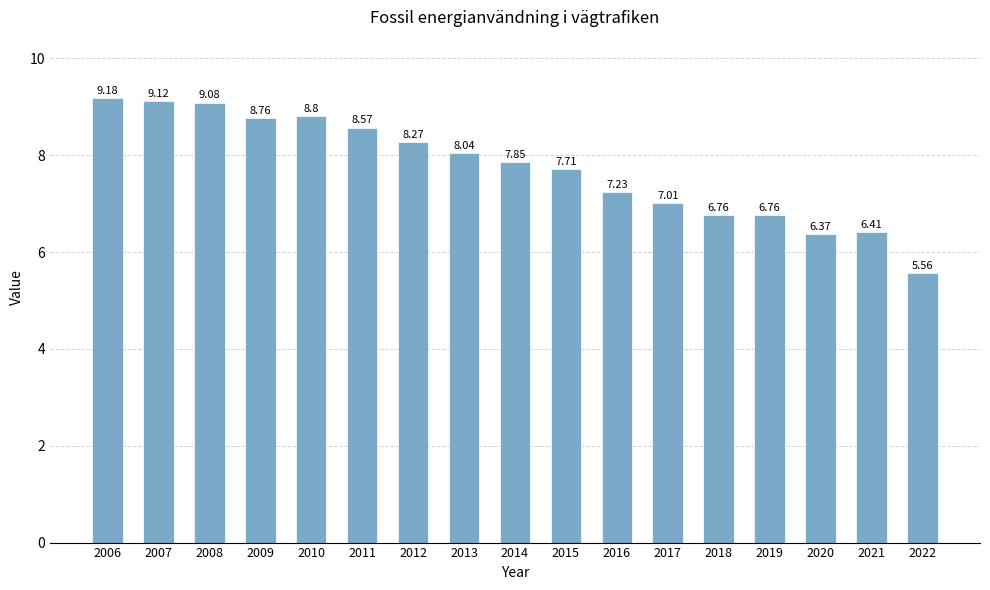

Does the chart contain stacked bars?

No